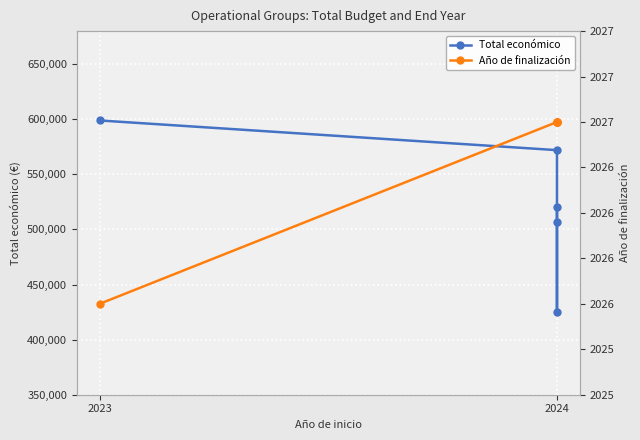

True or false: Año de finalización has a value of 2027 at 2024.

True